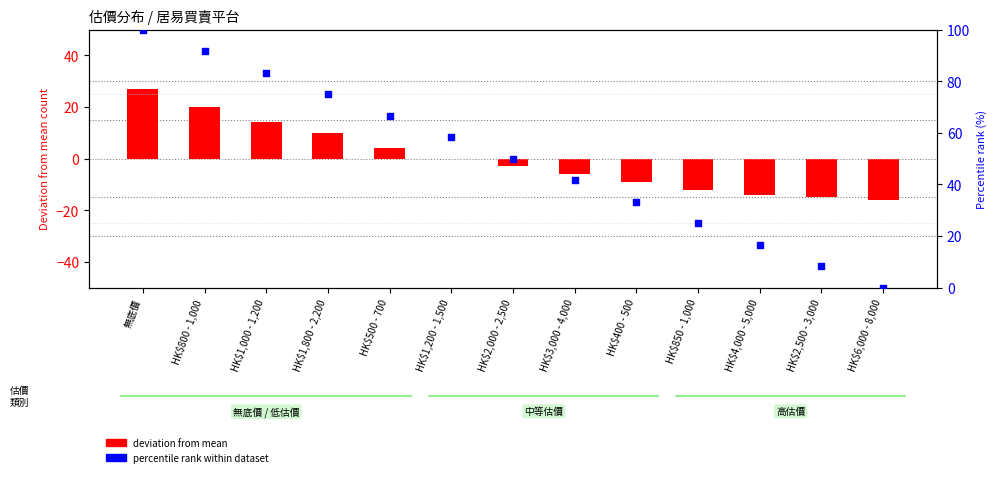

Which series has the largest Y range (max minus min)?

percentile rank within dataset